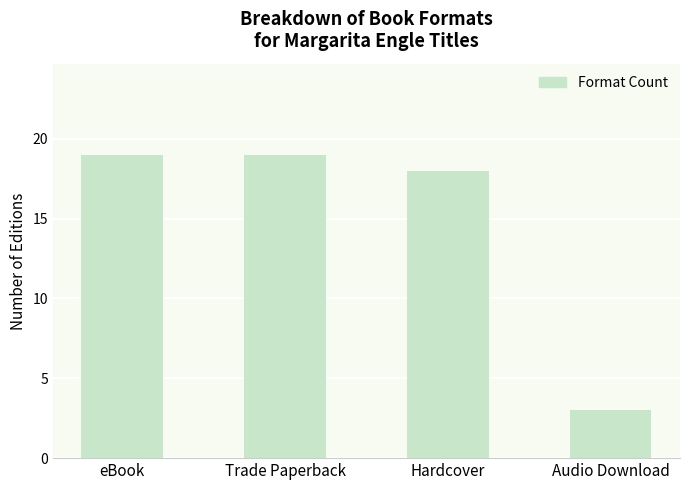

What is the maximum value shown in the chart?

19